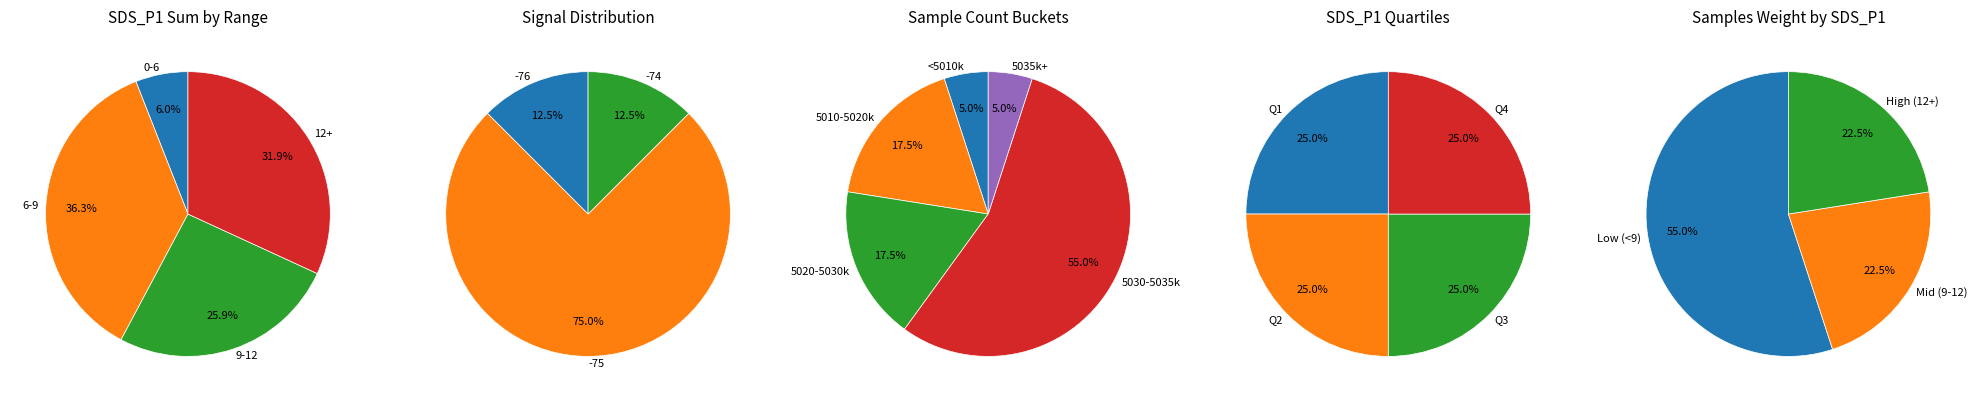

Is it true that 7 is 11% of the pie?

False